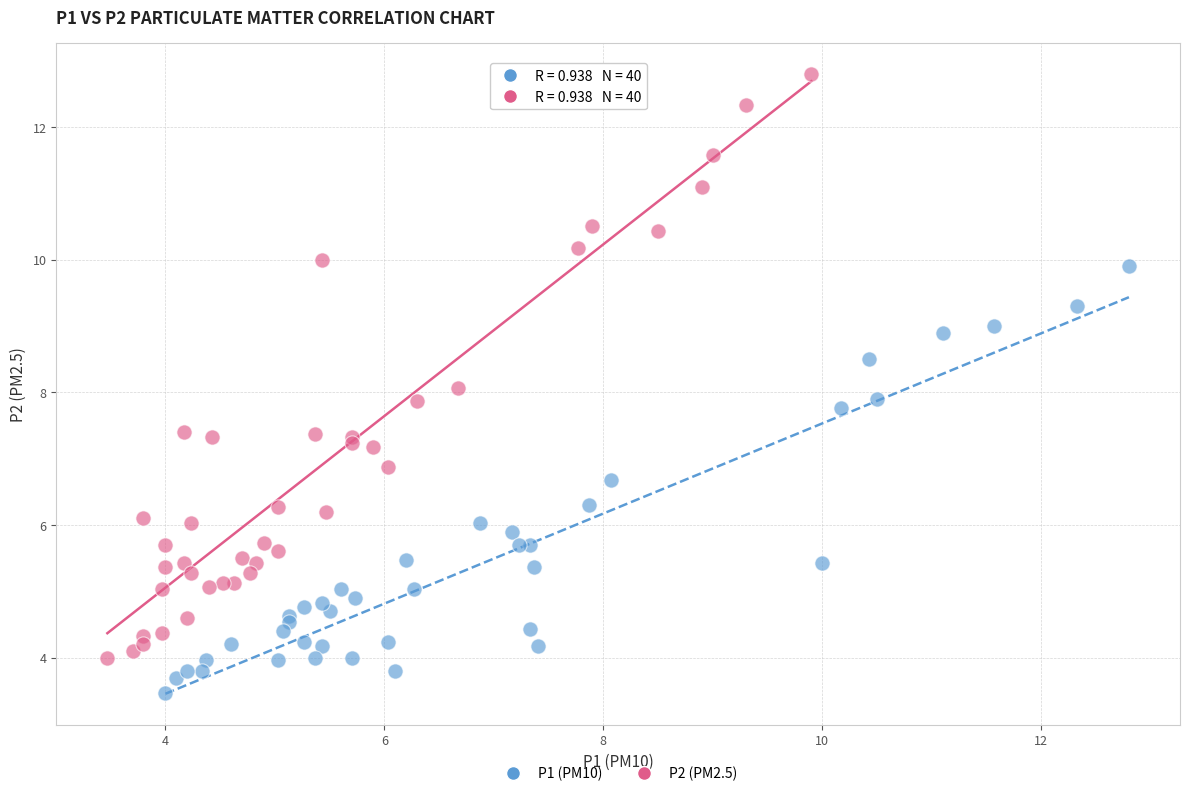

What are all the series names shown in the legend?

P1 (PM10), P2 (PM2.5)